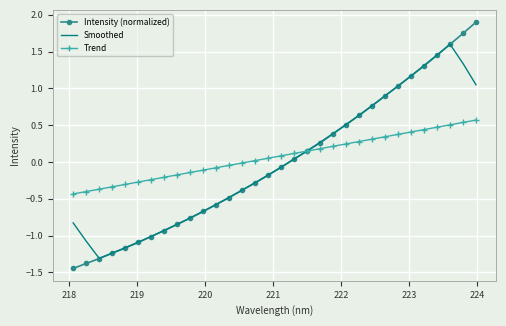

What is the minimum value for Smoothed?

-1.3